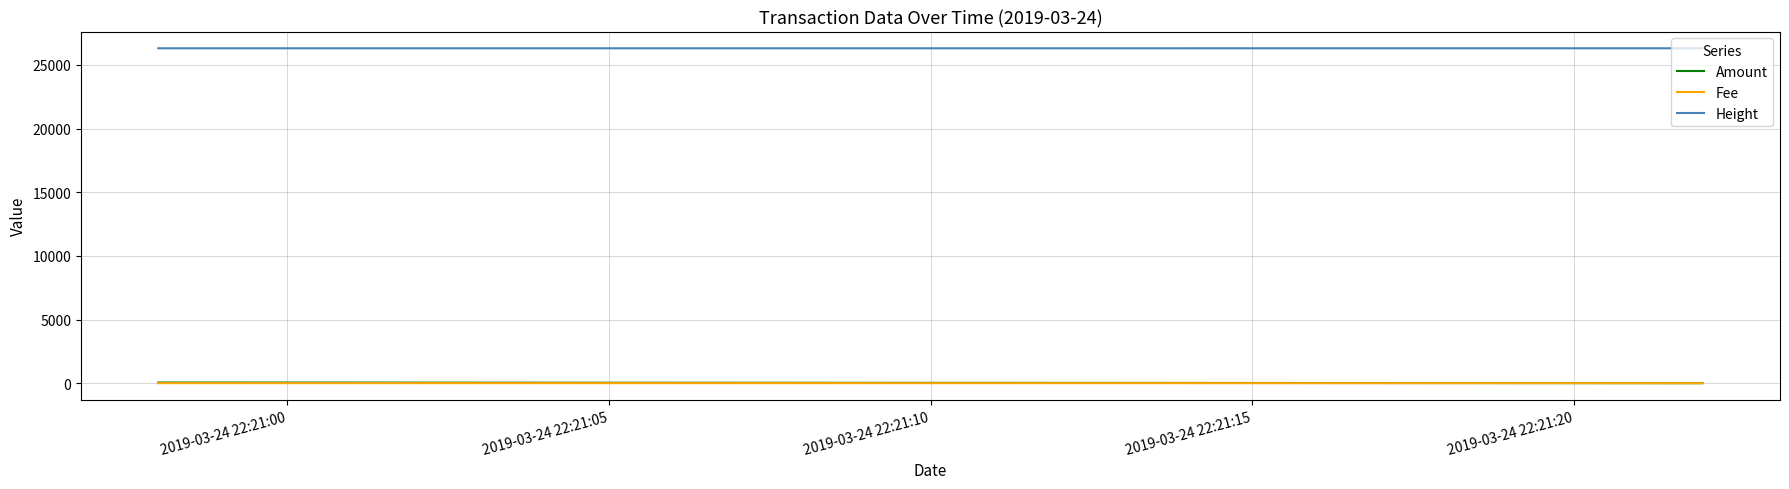

What is the total value across all series at 2019-03-24 22:21:05?

26308.0